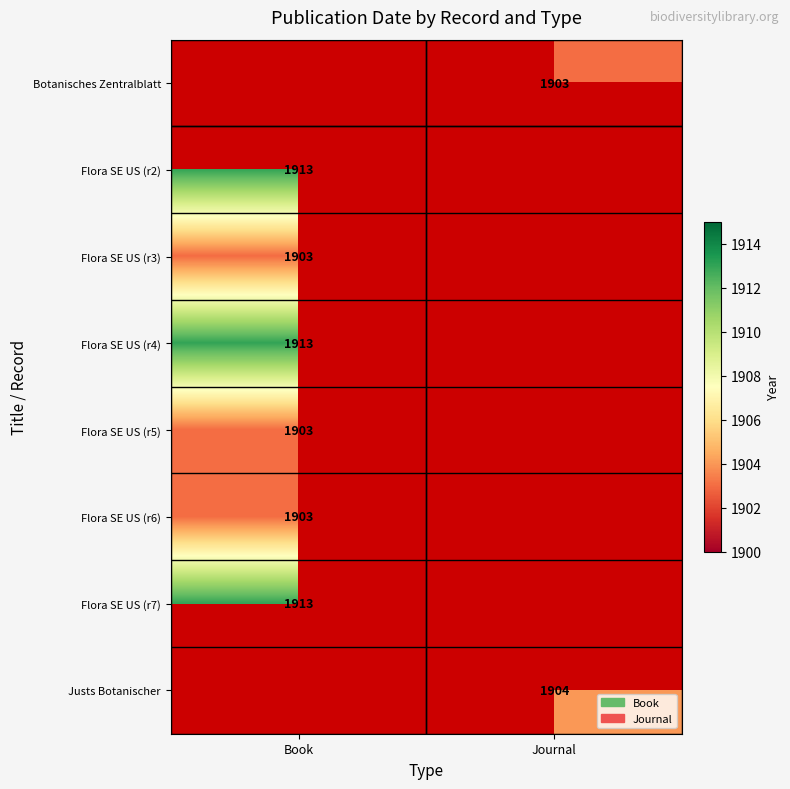

The value of Flora SE US (r6) at Book is 895. True or false?

False